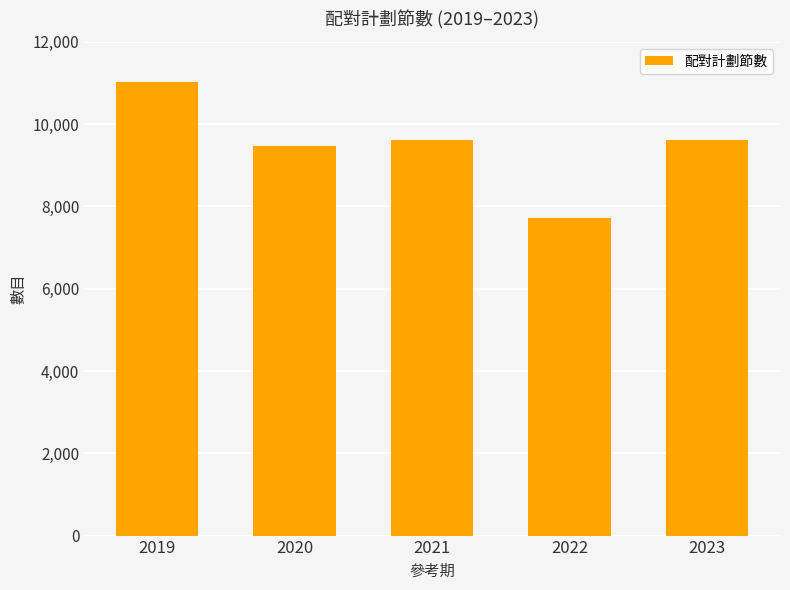

What is the value of the 3rd bar from the left?

9619